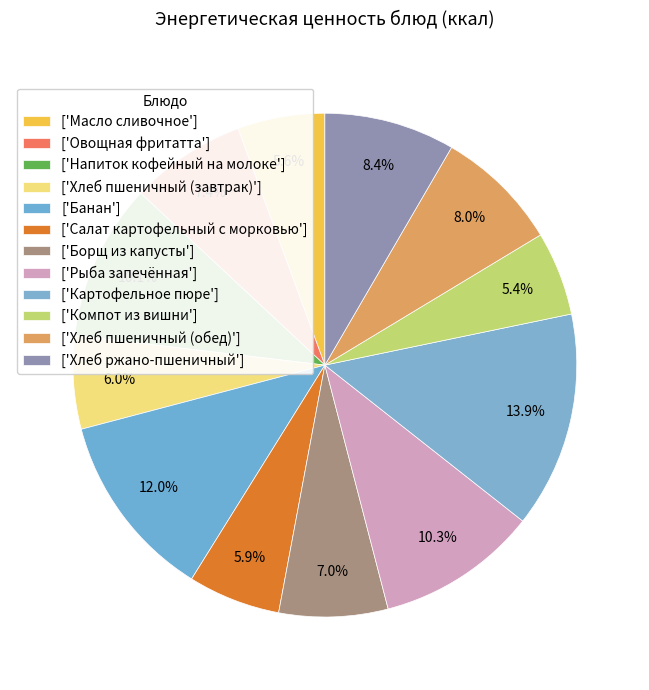

What is the largest slice in the pie chart?

Картофельное пюре